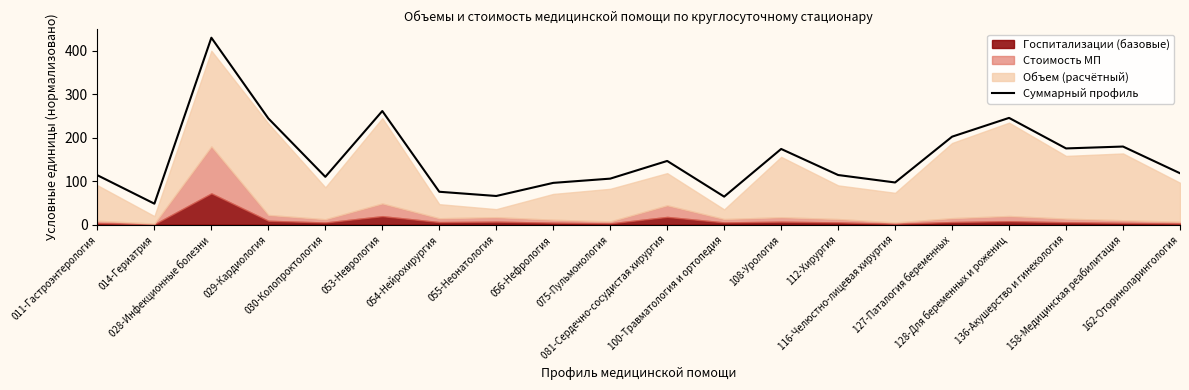

The chart shows a value of 92.9 at 100-Травматология и ортопедия. True or false?

False